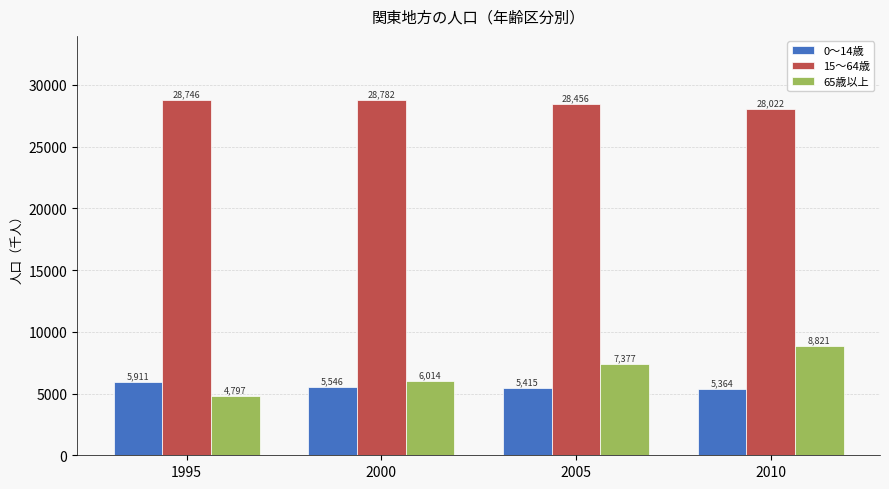

Which series has the widest spread of values?

65歳以上